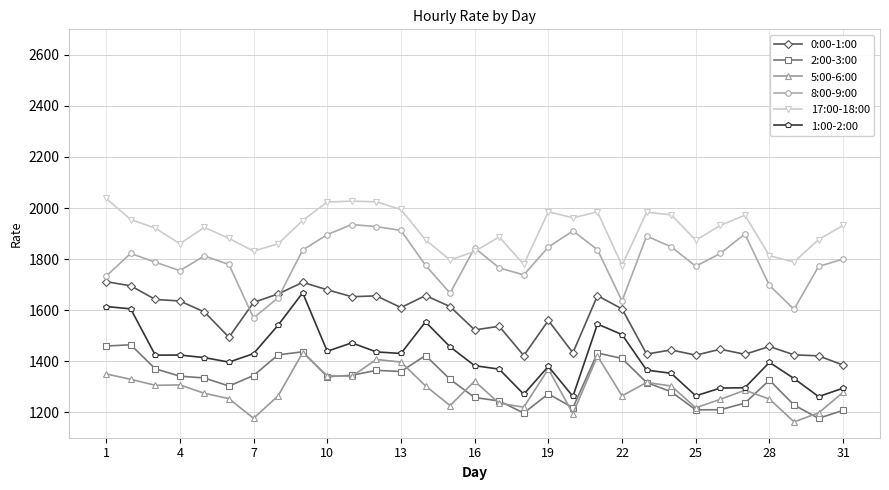

Which series has the largest total across all categories?

17:00-18:00